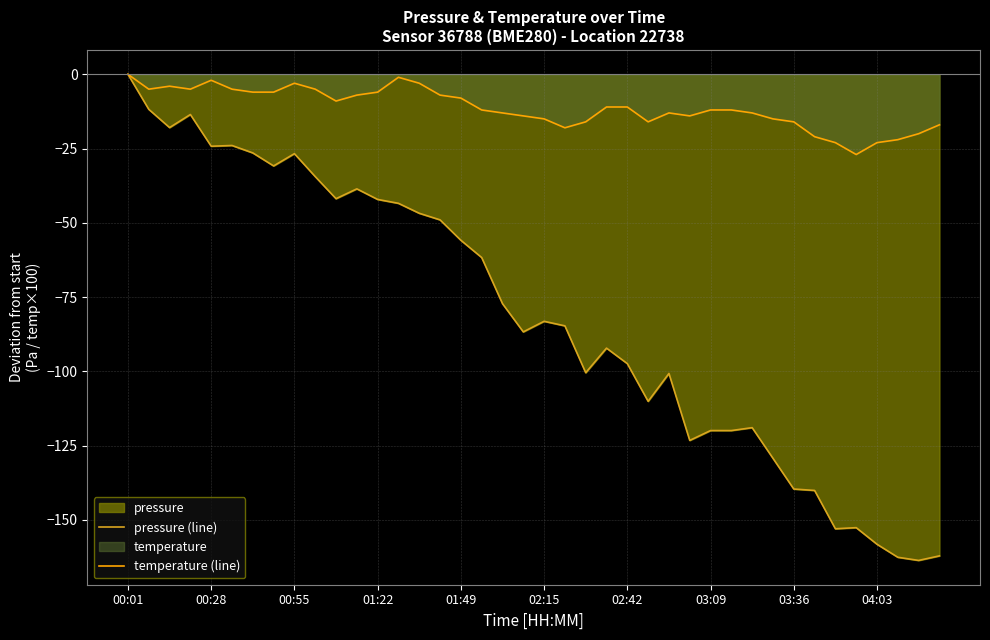

What is the minimum value for pressure (line)?

-163.6